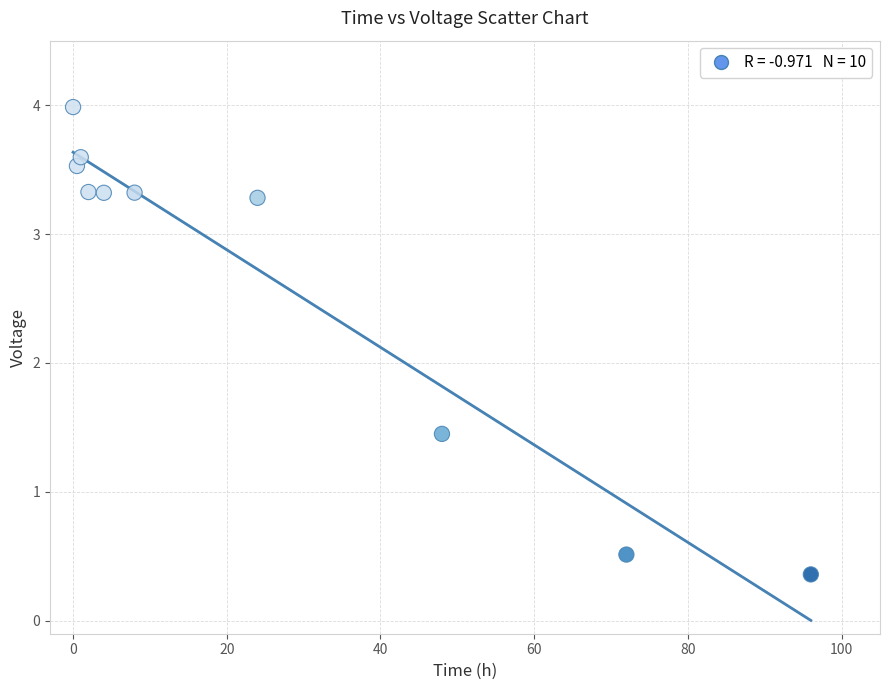

What is the range of Y values (max minus min)?

3.6